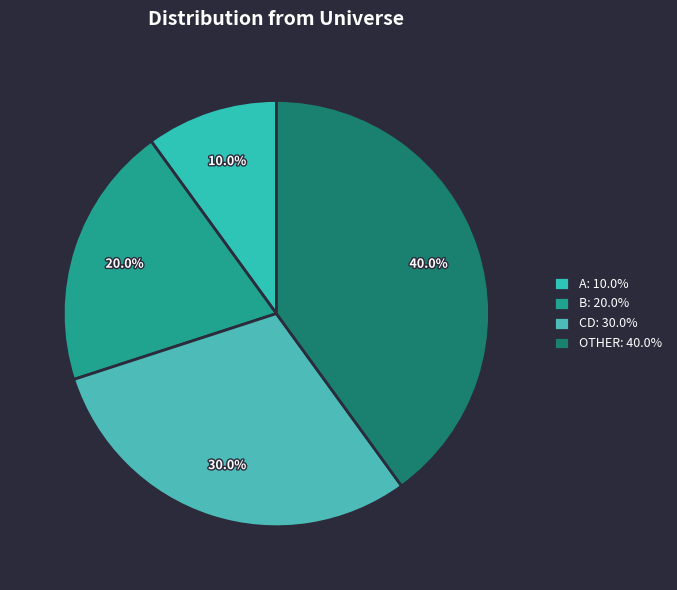

Count the number of slices in the pie.

4